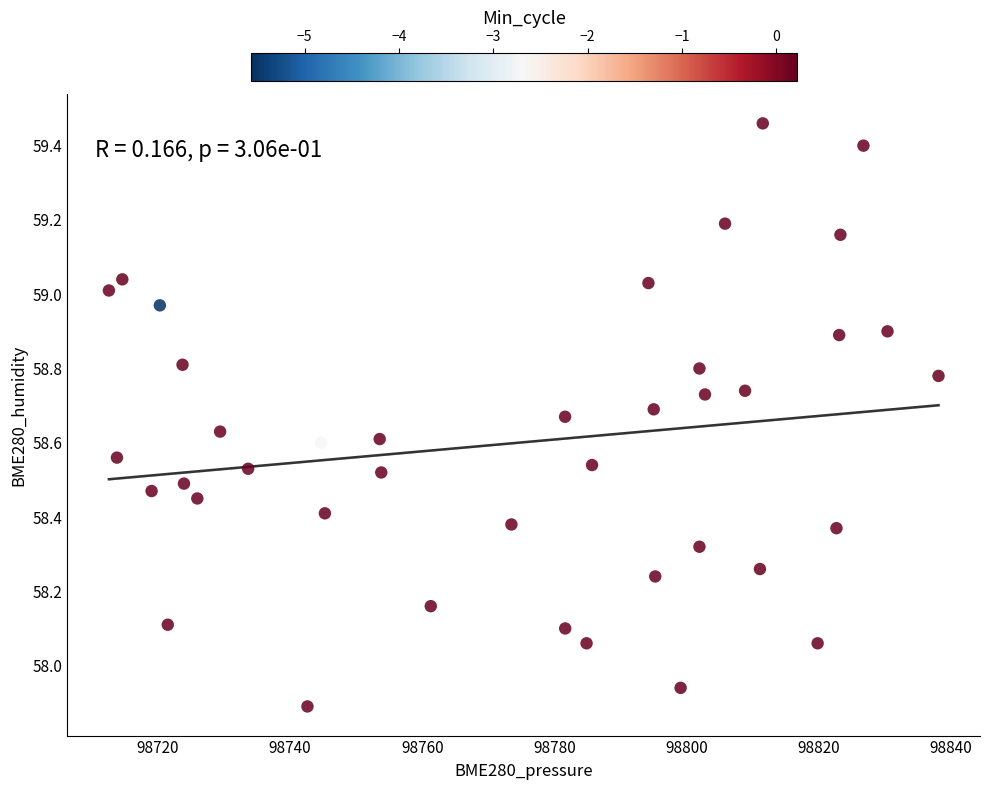

What is the range of X values (max minus min)?

125.5